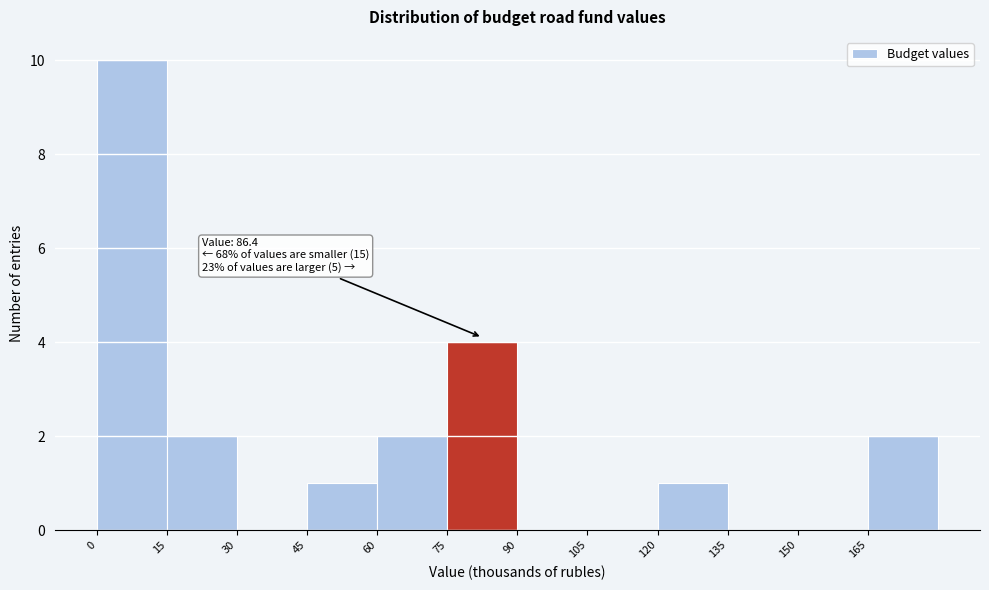

Over which range of the x-axis is the bar tallest?

0 to 15